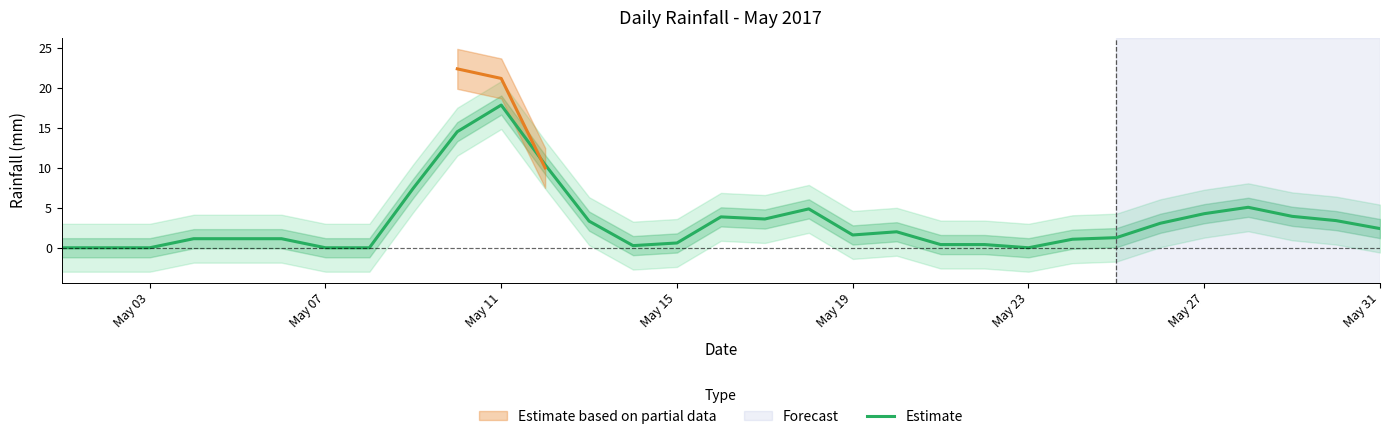

What is the maximum value for Estimate?

17.9